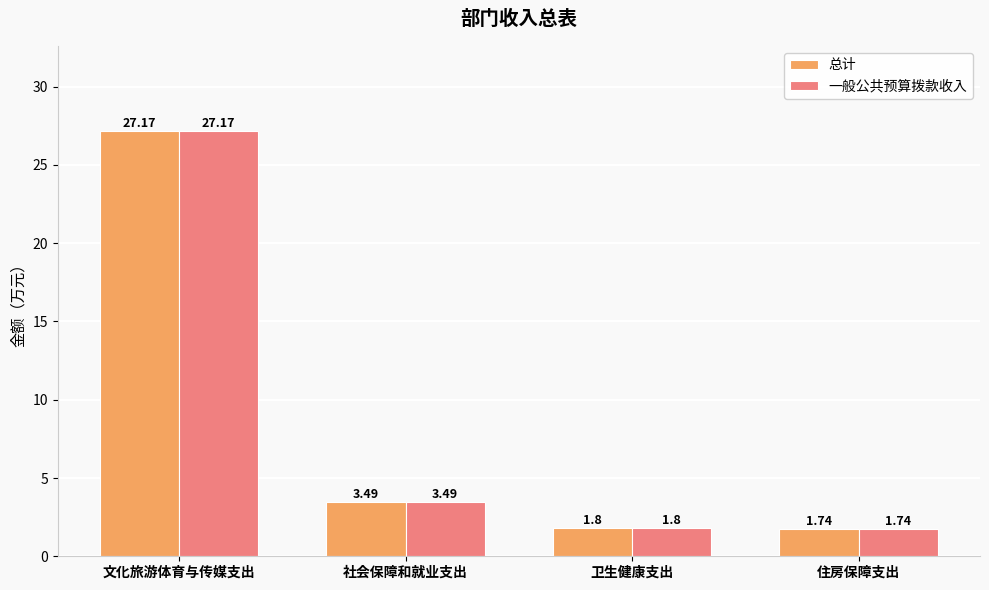

What value does the 一般公共预算拨款收入 series have at 卫生健康支出?

1.8